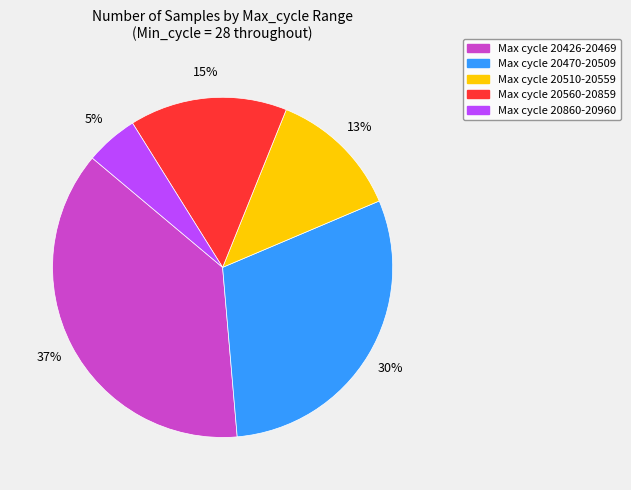

Is there a majority slice in this chart?

No